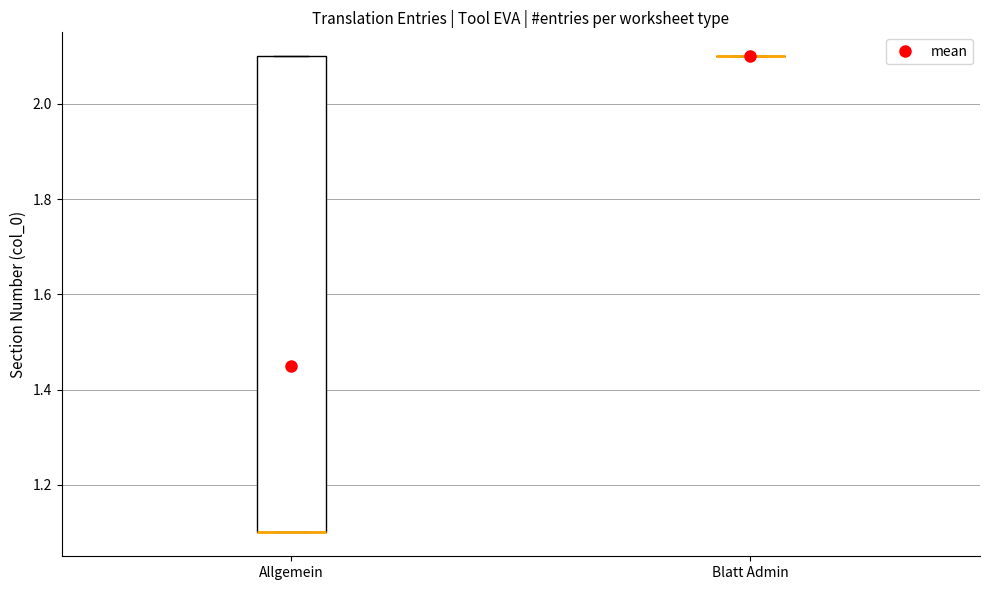

Reading left to right, read every box against the y-axis: the position of its median line, the range the box covers, and the ends of its whiskers. The values are not printed on the chart, so give them approximately, as read against the axis.

Allgemein: median 1.1 (drawn on the box's lower edge), box 1.1 to 2.1, whiskers 1.1 to 2.1
Blatt Admin: box collapsed to a line at 2.1, whiskers 2.1 to 2.1